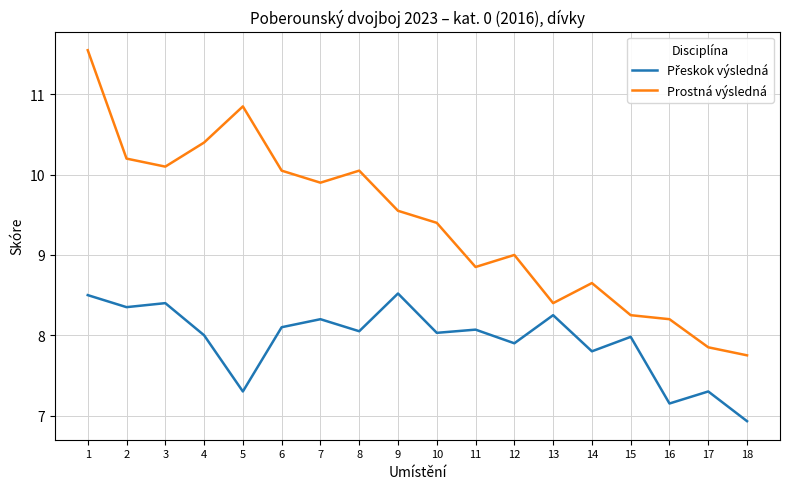

What is the difference between the highest and lowest values at 12?

1.1